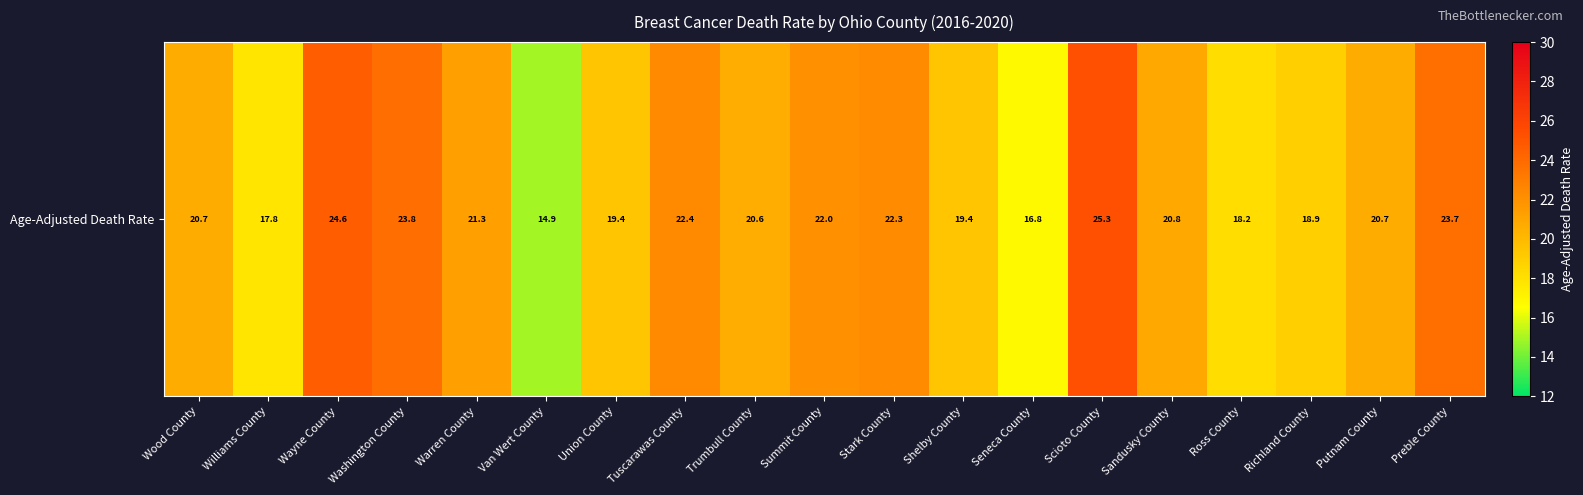

The value at Wood County is 20.7. True or false?

True